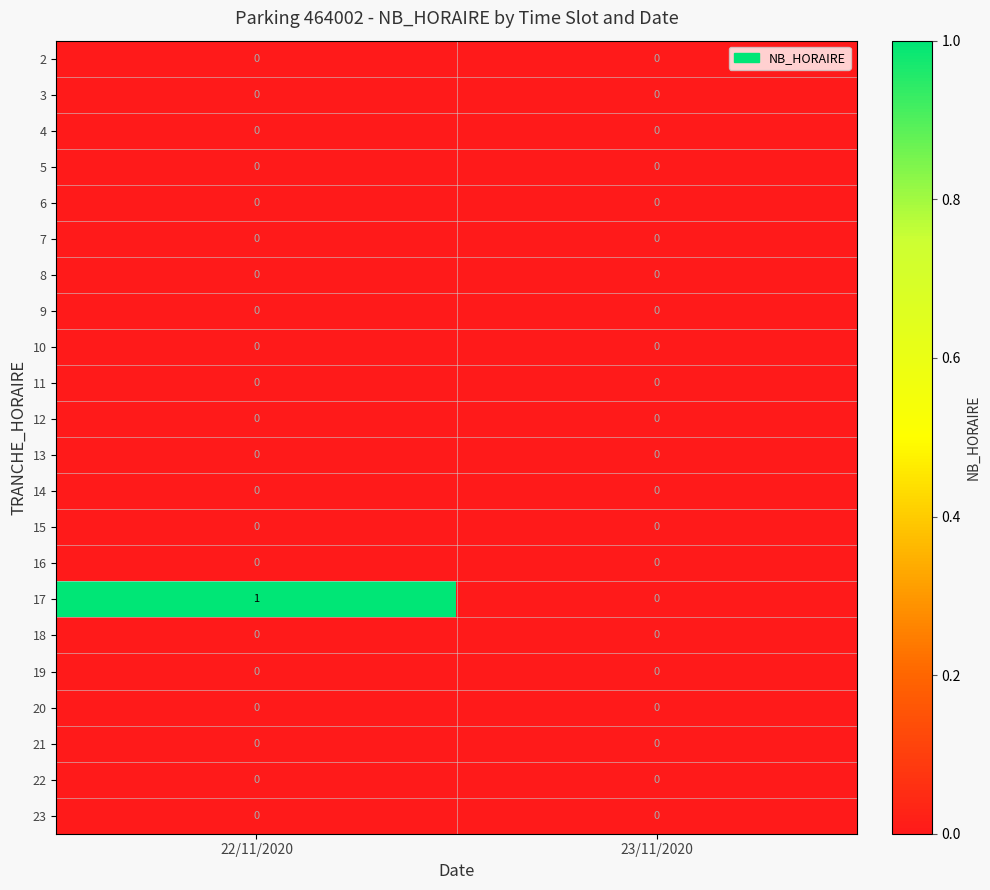

Between 22/11/2020 and 23/11/2020, which series saw the biggest shift?

17